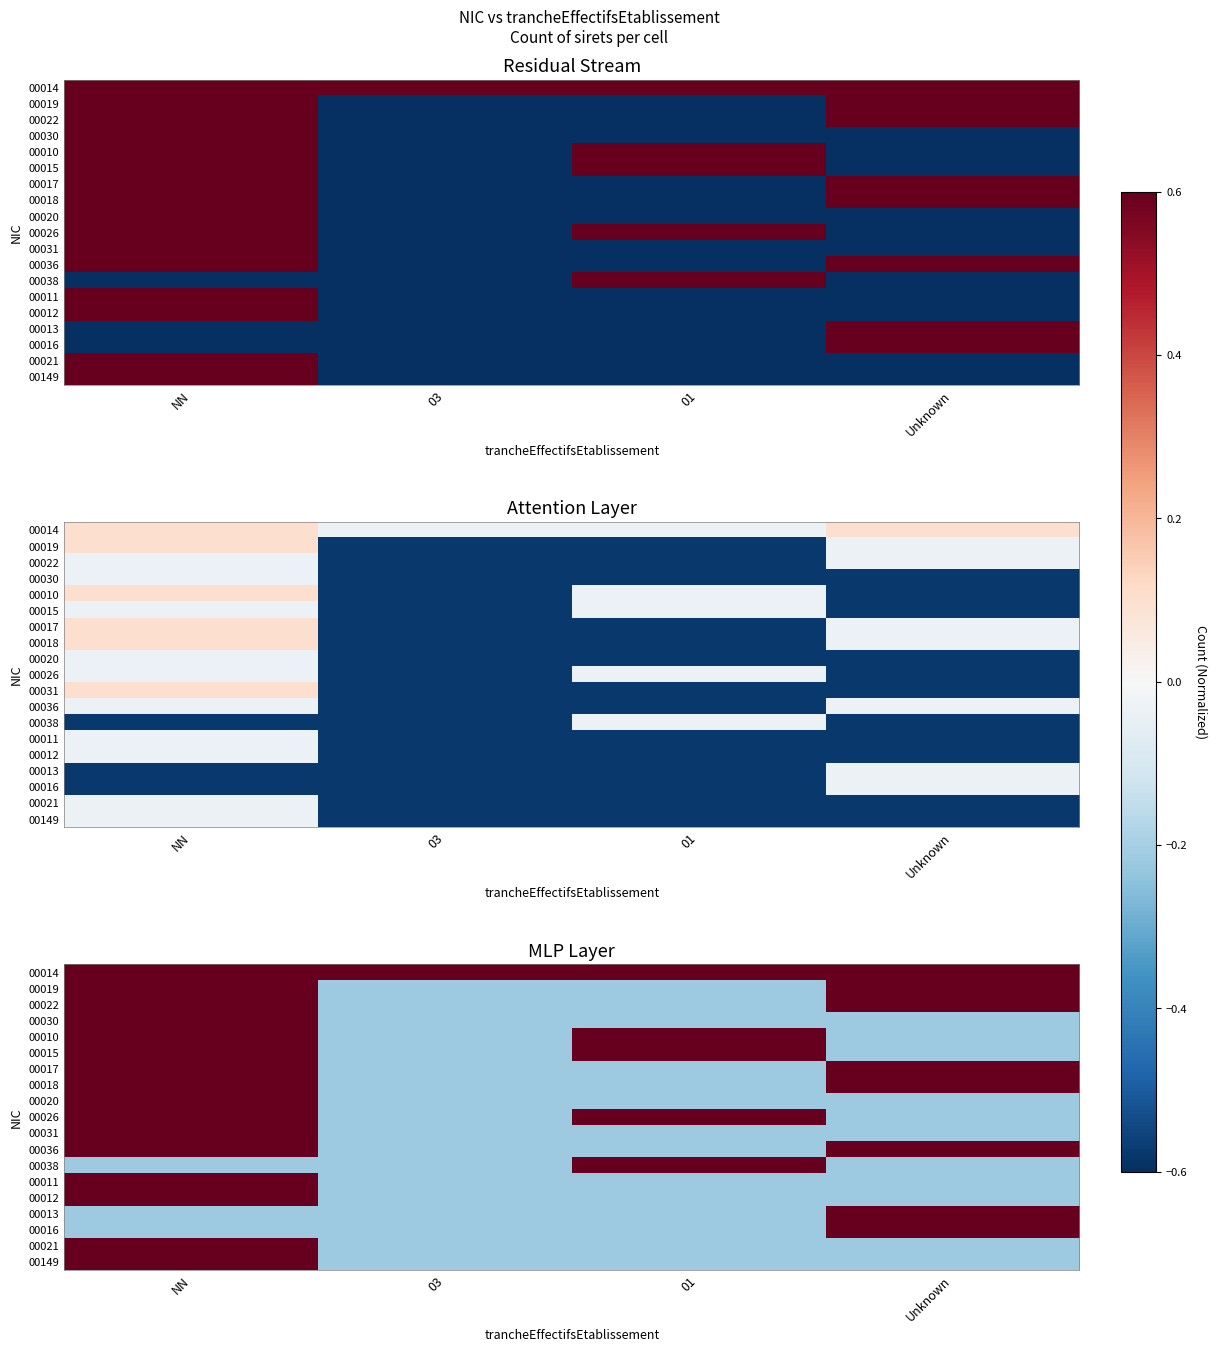

How many 00012 values are between 0 and 1?

1